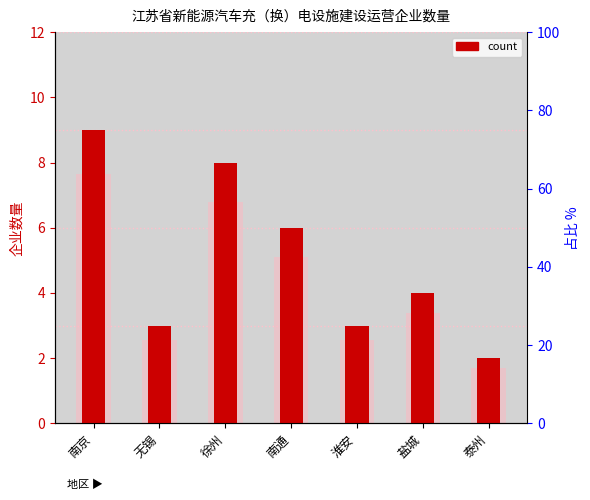

At which label does the data first exceed 4?

南京